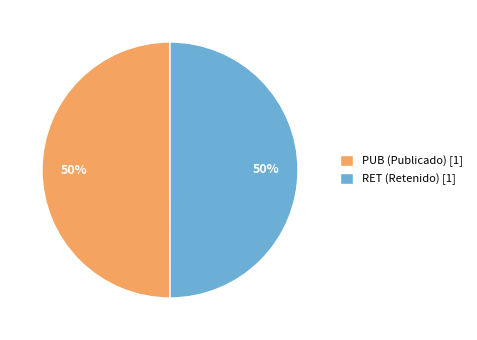

What percentage is the PUB (Publicado) [1] slice, to the nearest percent?

50%